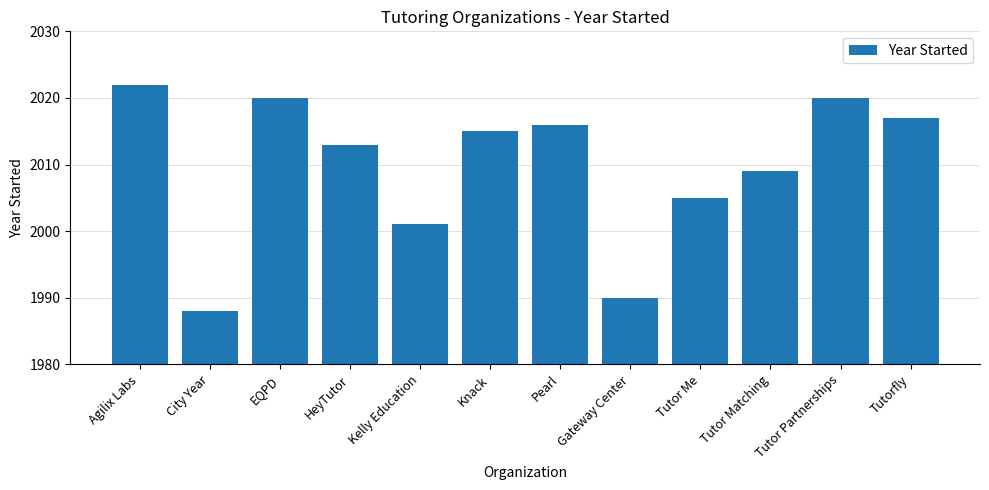

What is the value of the 12th bar from the left?

2017